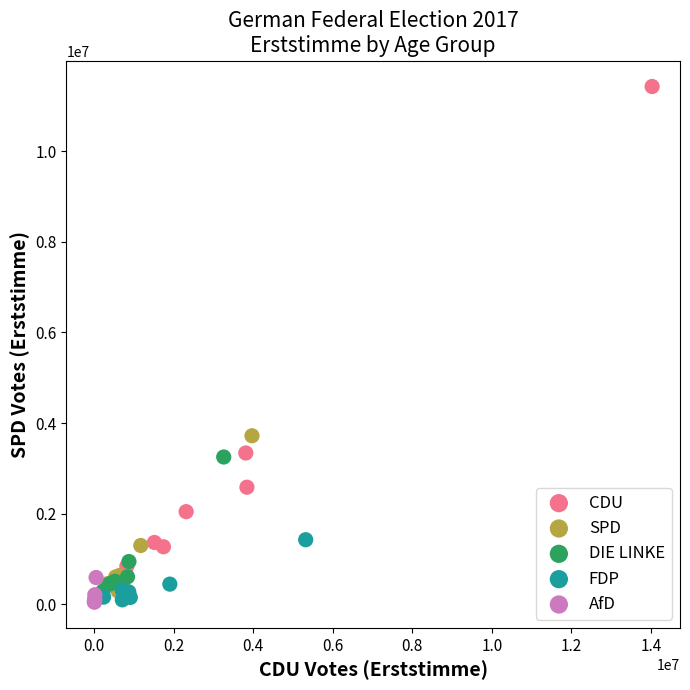

Which series reaches the maximum Y coordinate?

CDU